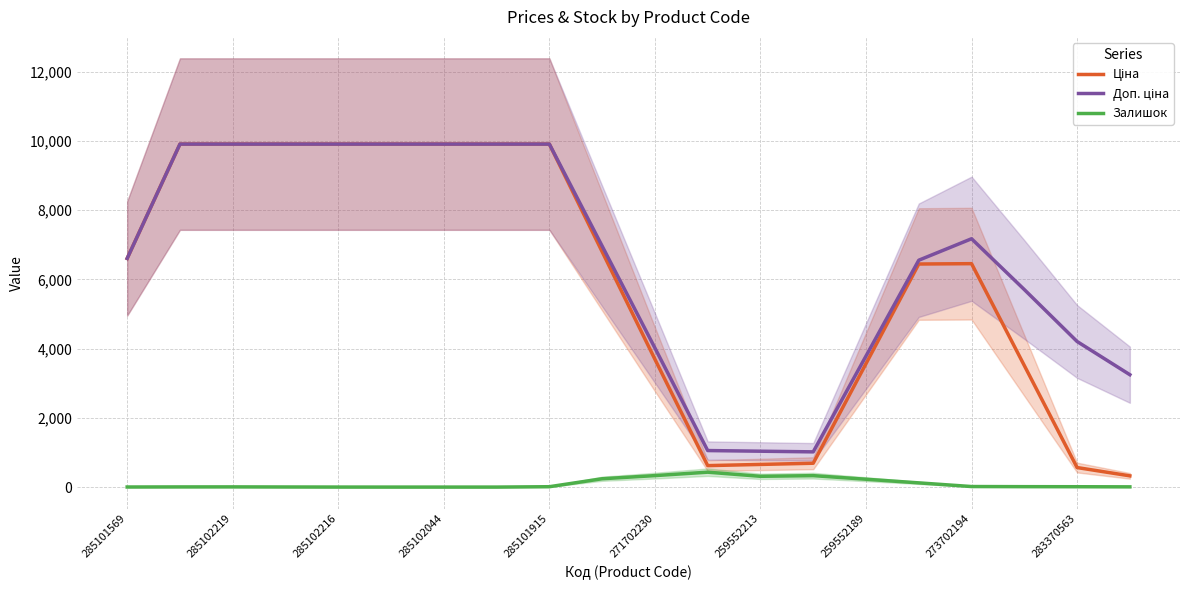

What value does the Залишок series have at 285102044?

0.3